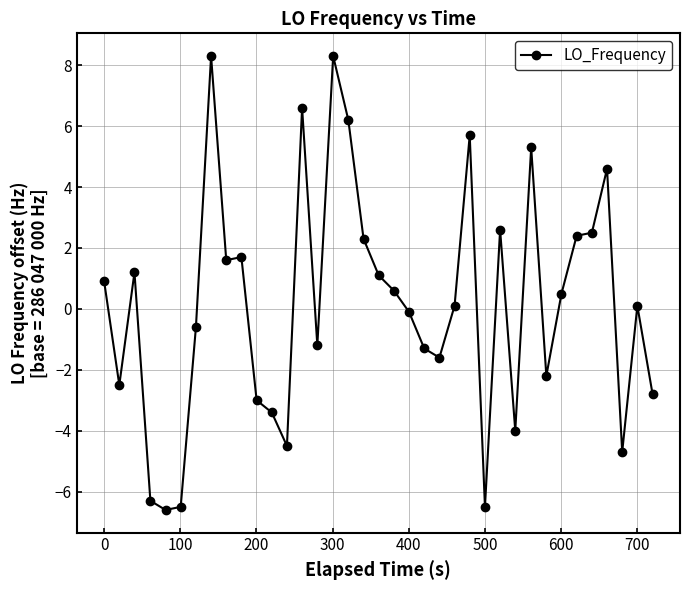

What is the value of the 8th point from the left?

8.3